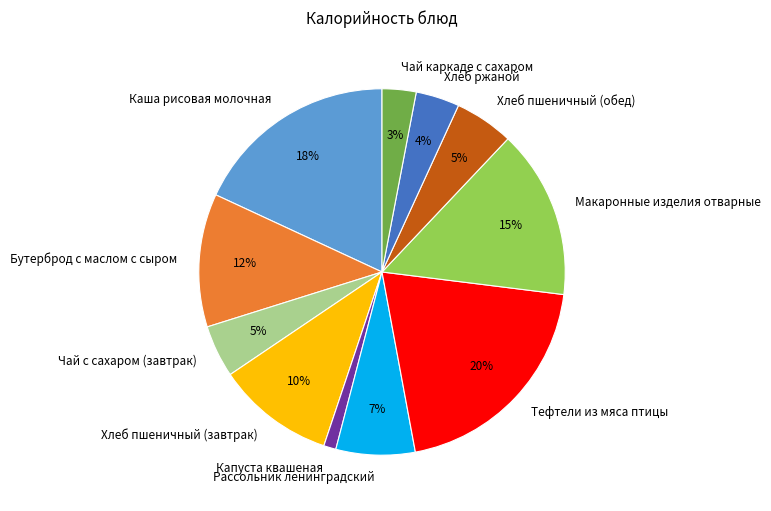

To the nearest percent, what portion does Хлеб пшеничный (обед) represent?

5%